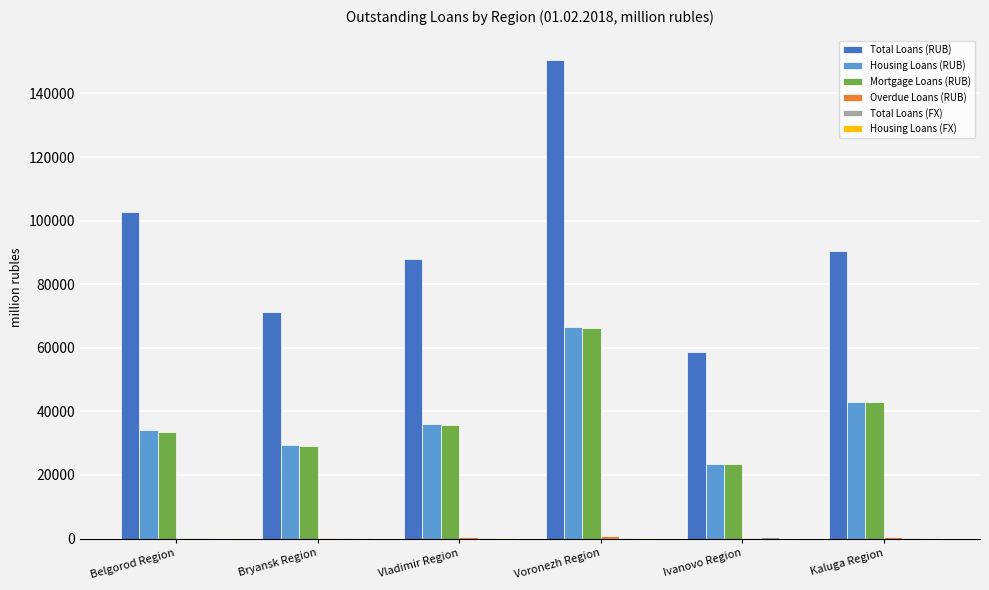

What is the highest value of the Mortgage Loans (RUB) series?

66075